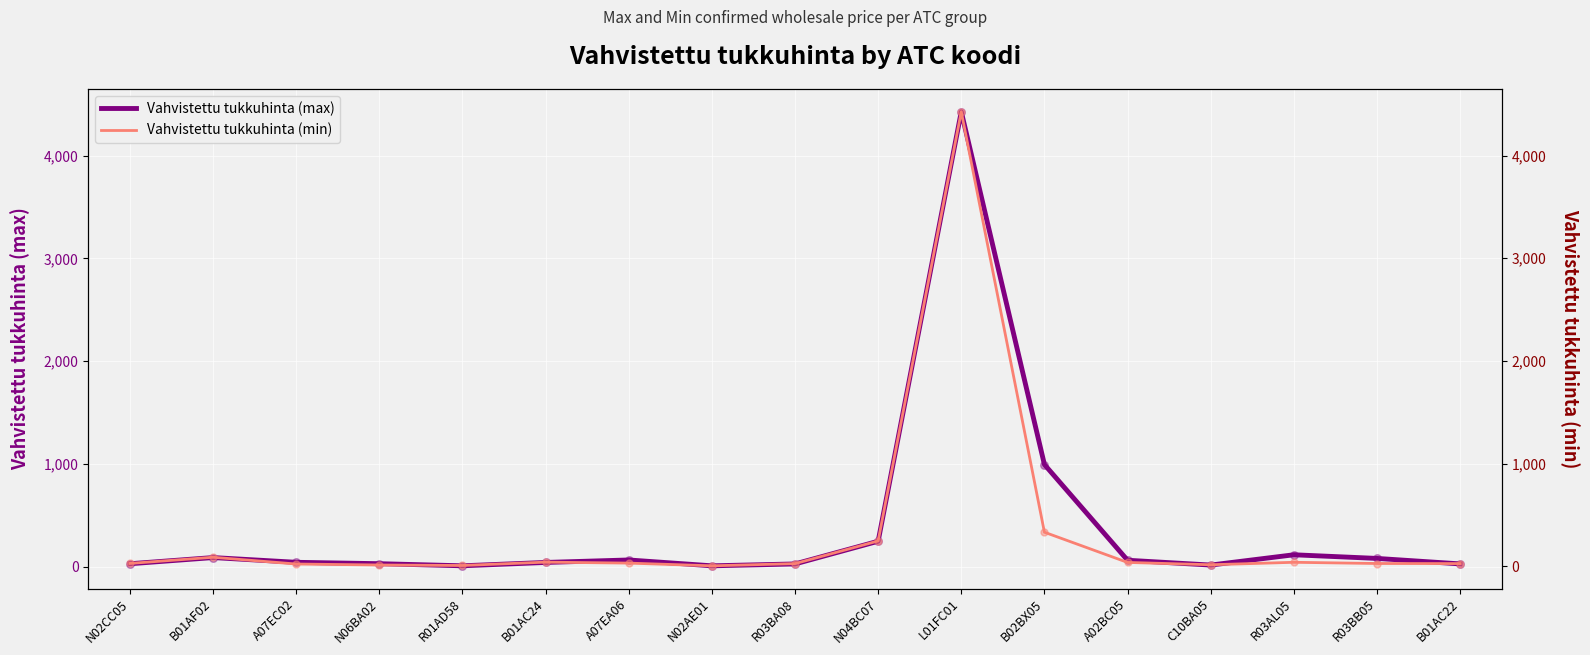

What are all the series names shown in the legend?

Vahvistettu tukkuhinta (max), Vahvistettu tukkuhinta (min)